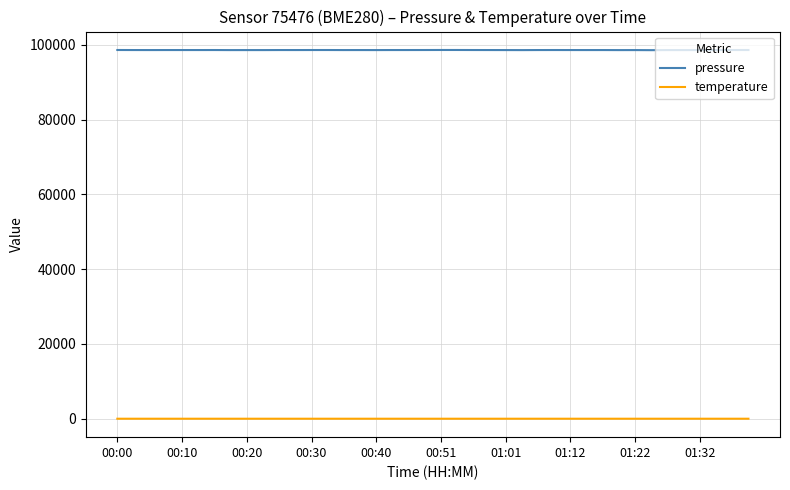

How many lines are shown in the chart?

2